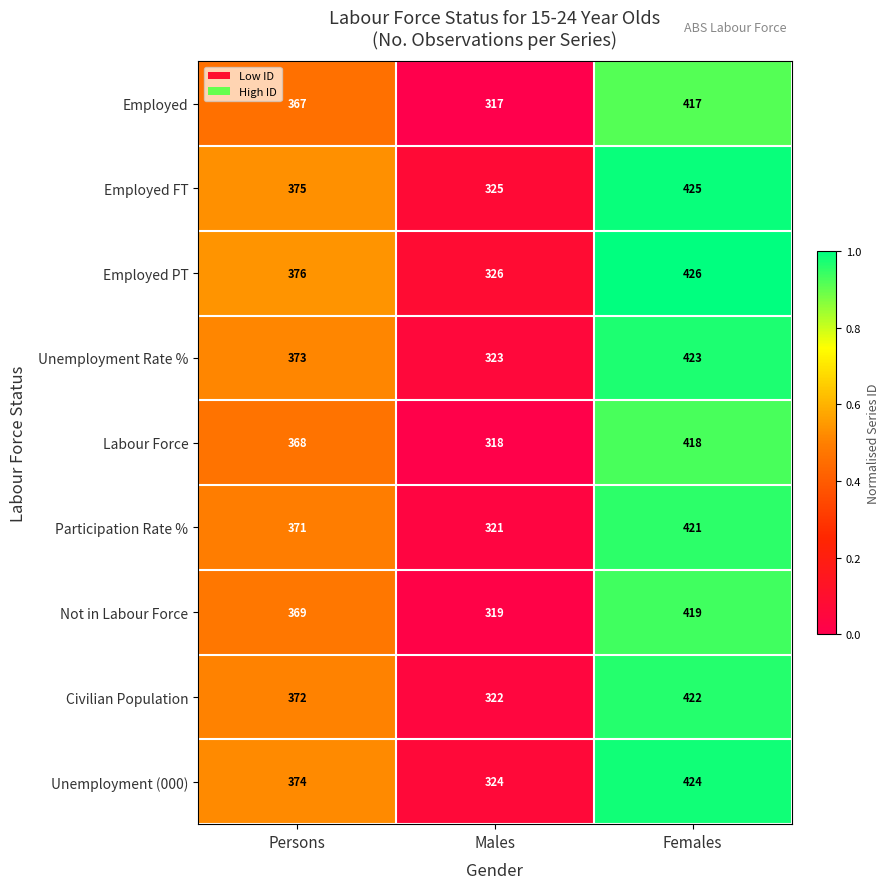

What is the total value across all series at Females?

3795